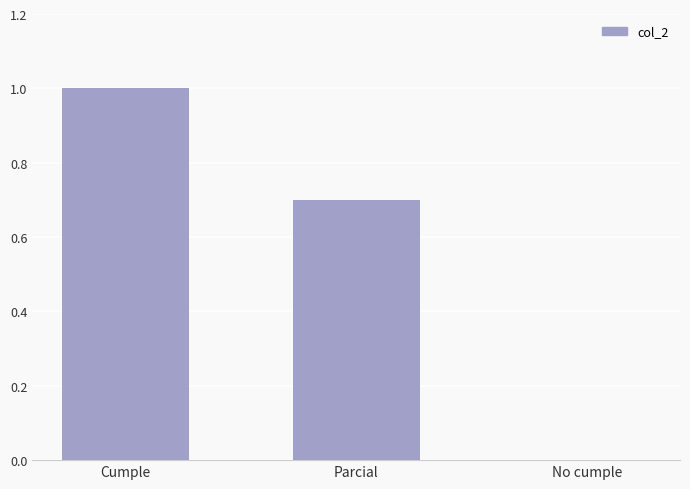

Between Cumple and Parcial, which is larger?

Cumple